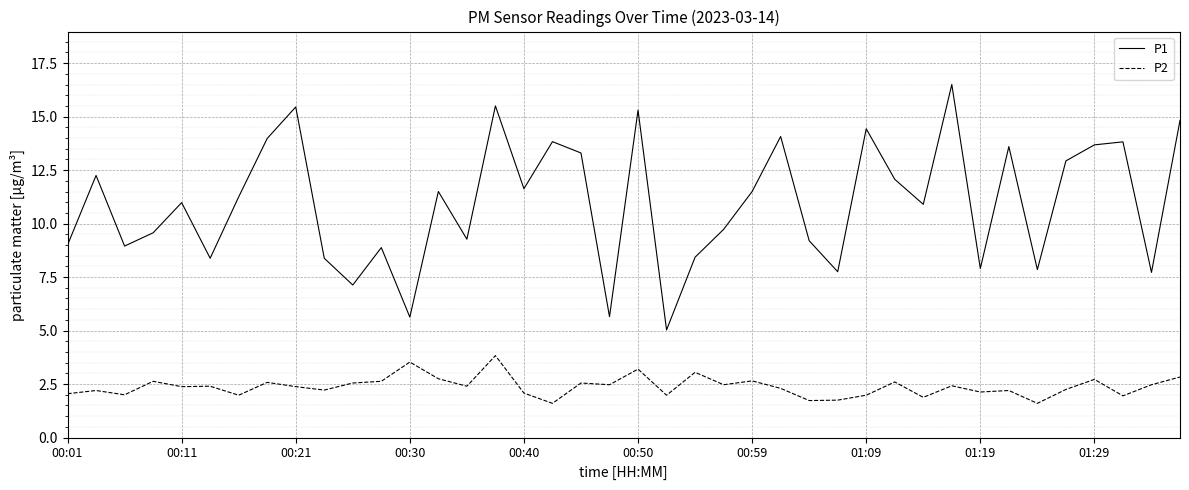

What is the minimum value for P1?

5.0